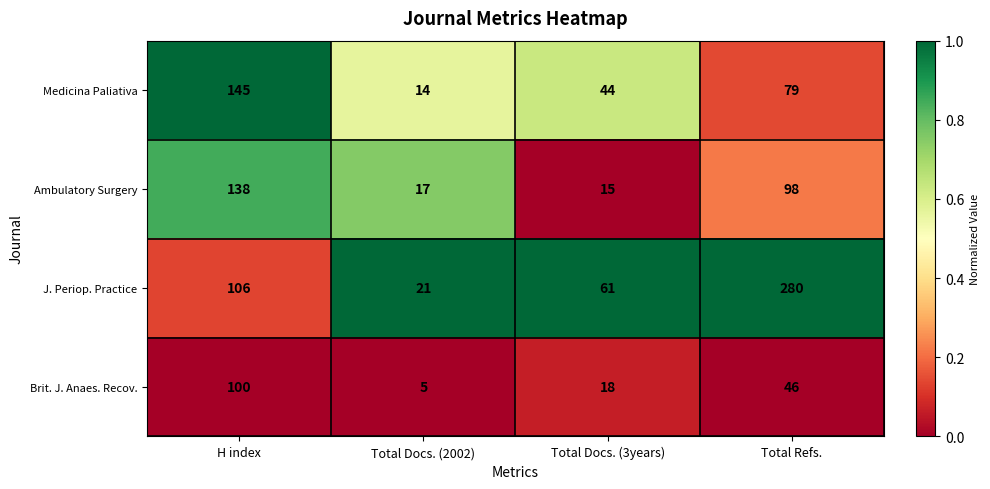

What is the spread (max minus min) of values at Total Docs. (2002)?

16